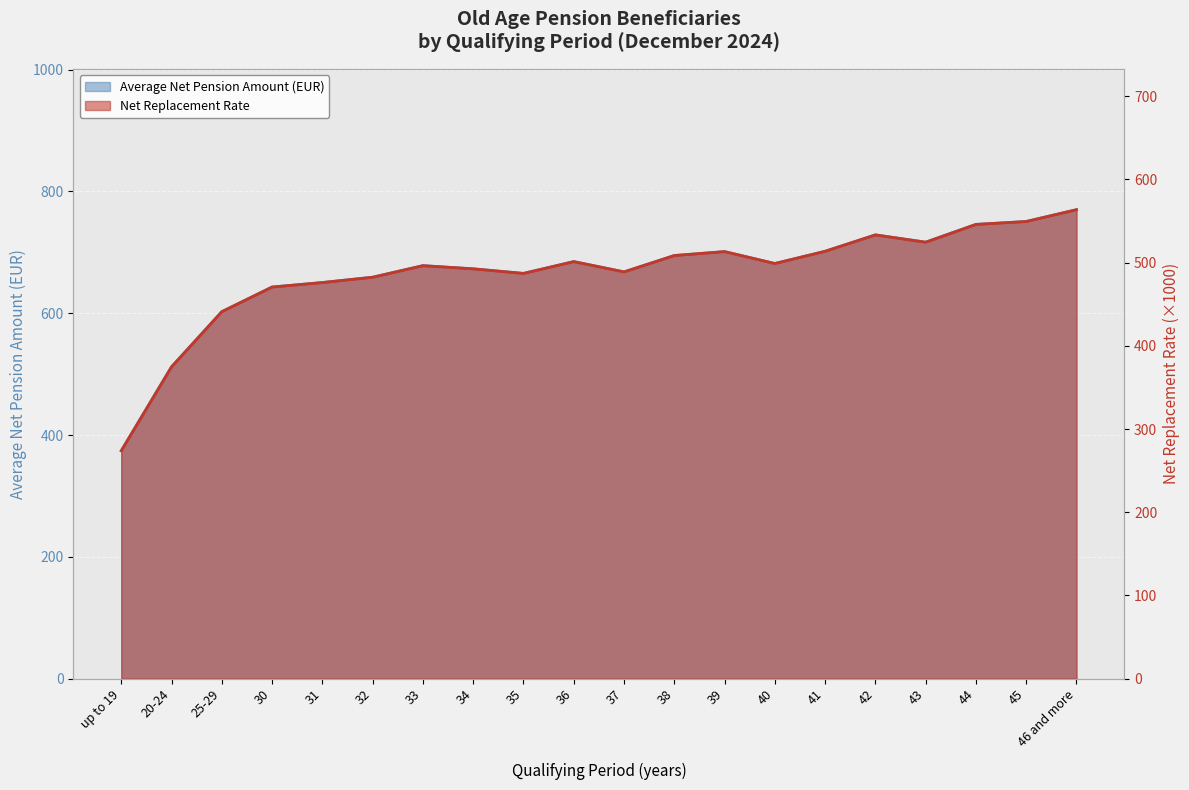

What is the sum of all Net Replacement Rate values?

9737.2